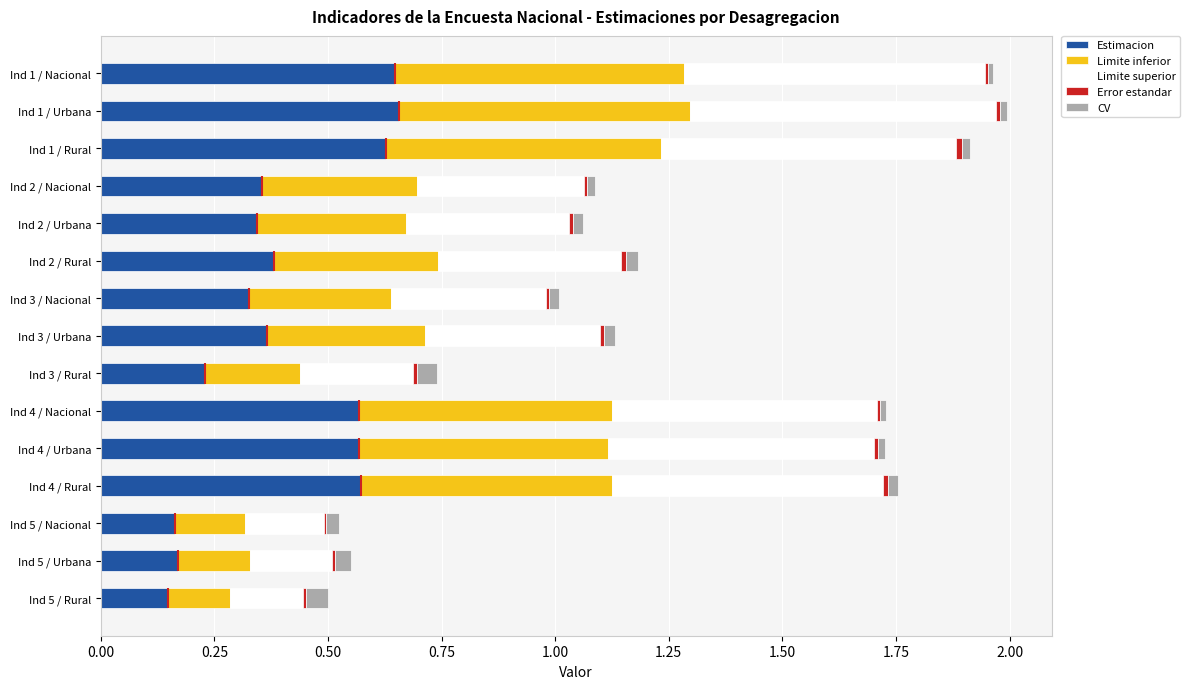

Is it true that Estimacion equals 0.2 at Ind 3 / Urbana?

False